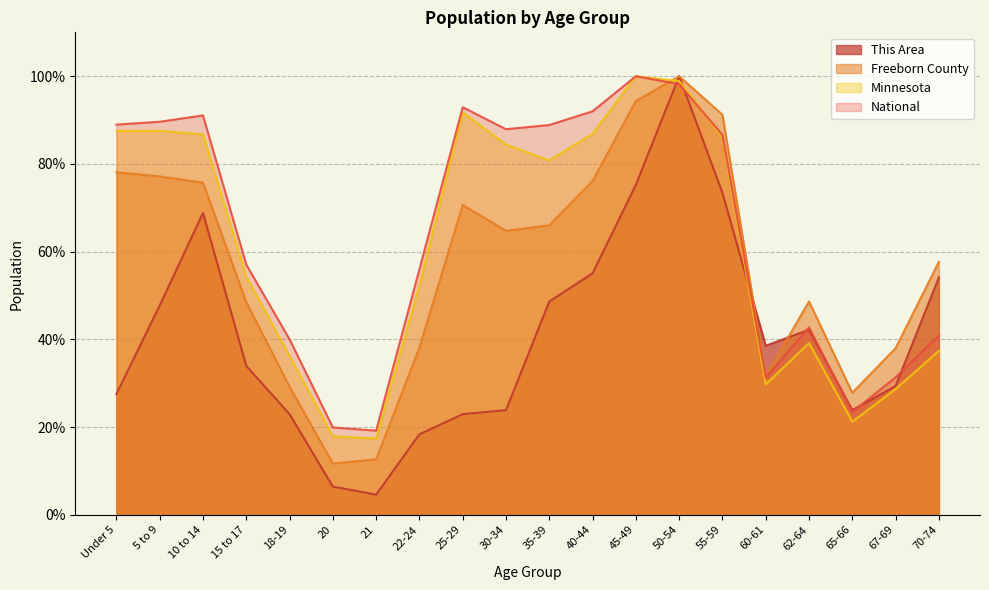

Between 25-29 and 50-54, which series saw the biggest shift?

This Area